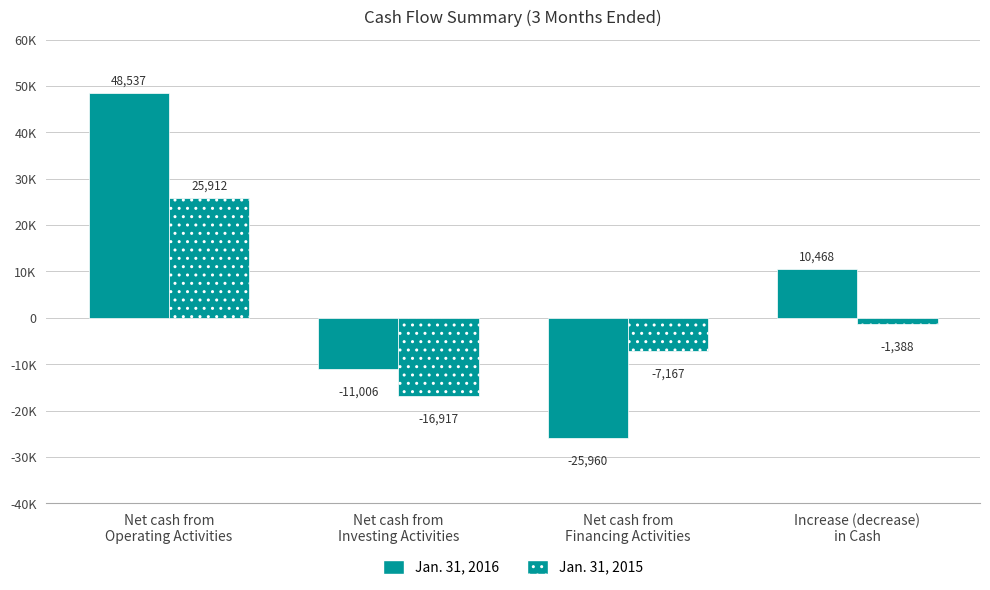

Does the chart contain any negative values?

Yes